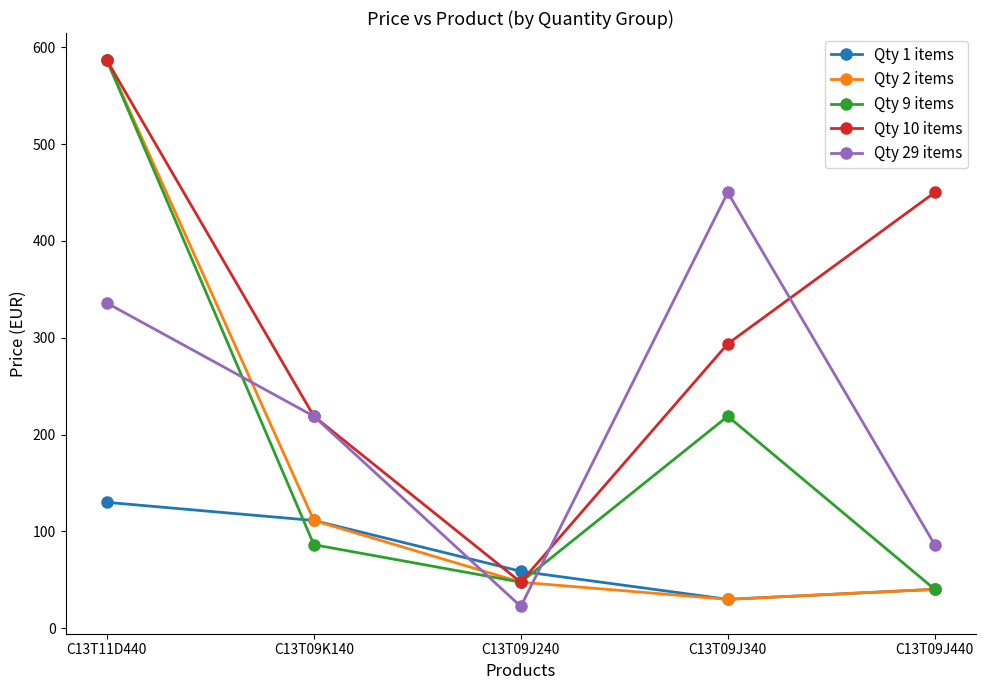

Does the chart display data point markers on the line(s)?

Yes